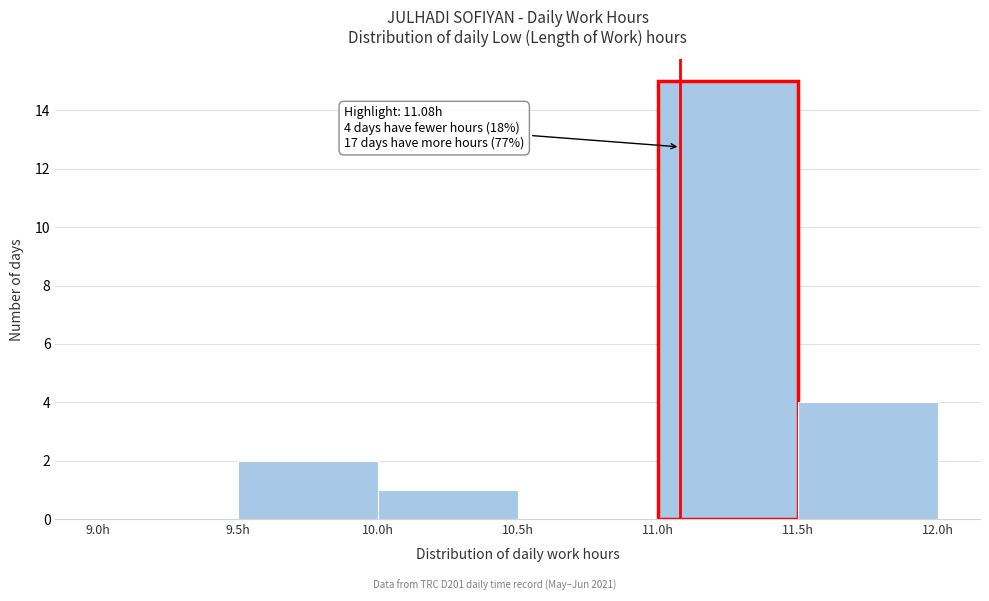

Which range on the x-axis has the tallest bar?

11.0 to 11.5